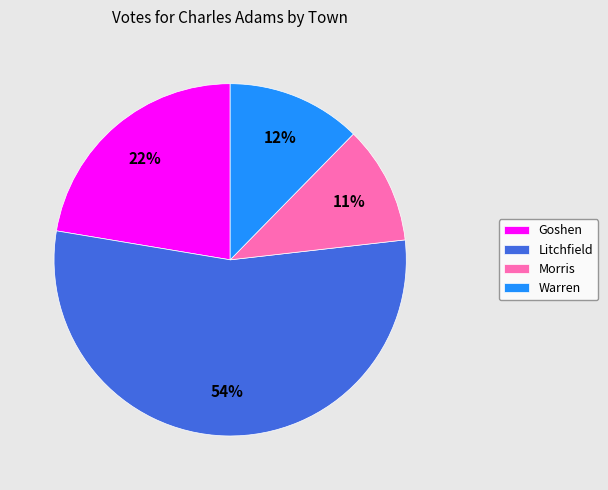

Is the sum of Warren and Goshen greater than half?

No